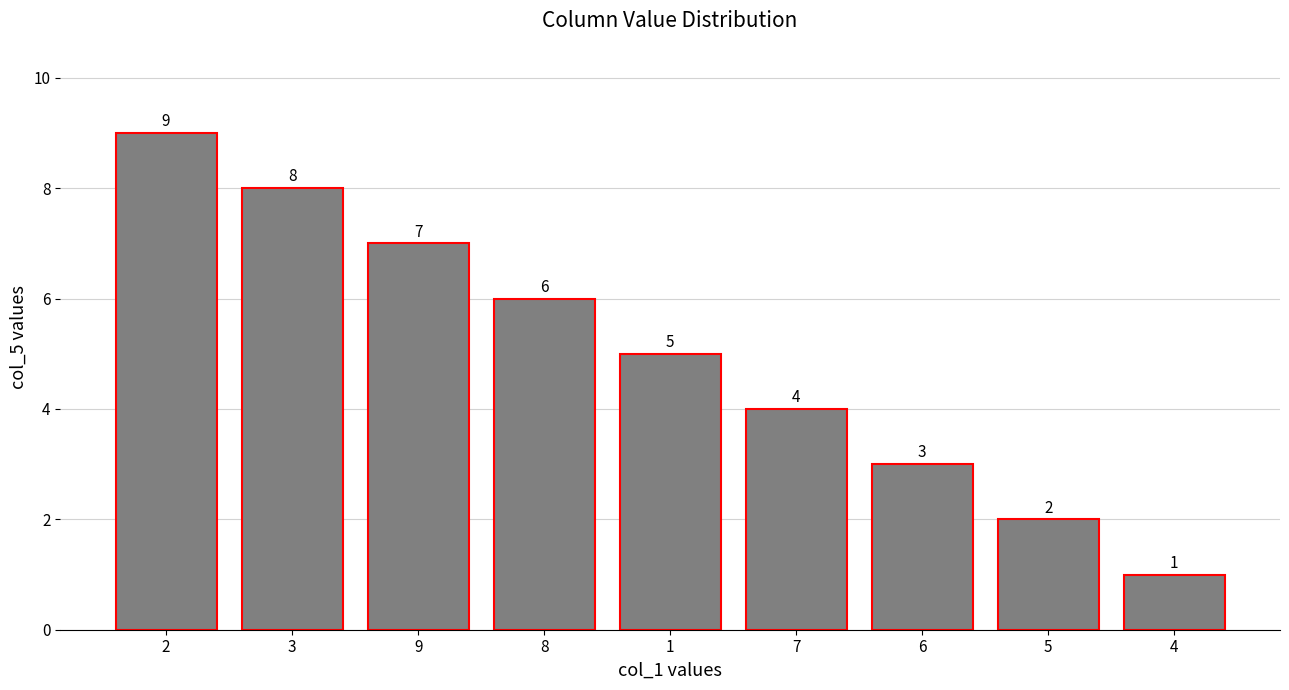

Which has a higher value, 8 or 6?

8